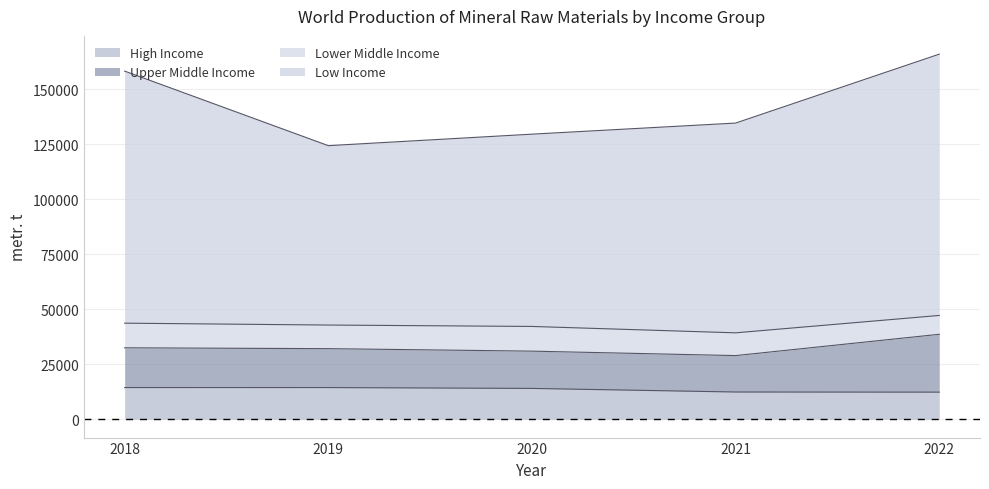

At which category is the sum across all series the highest?

2022